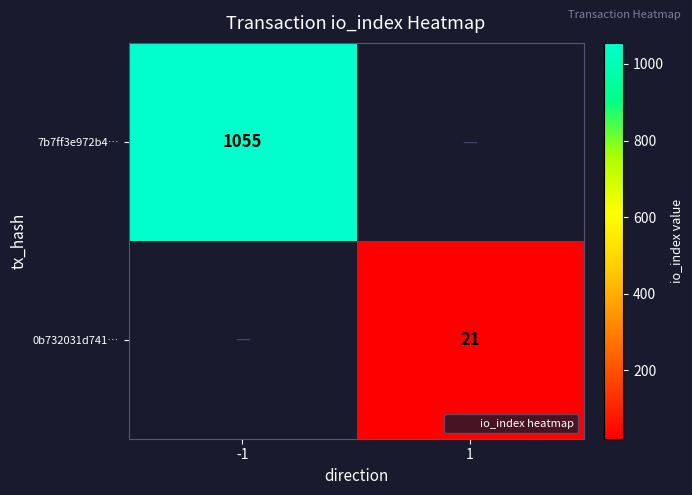

What is the minimum value shown in the chart?

21.0